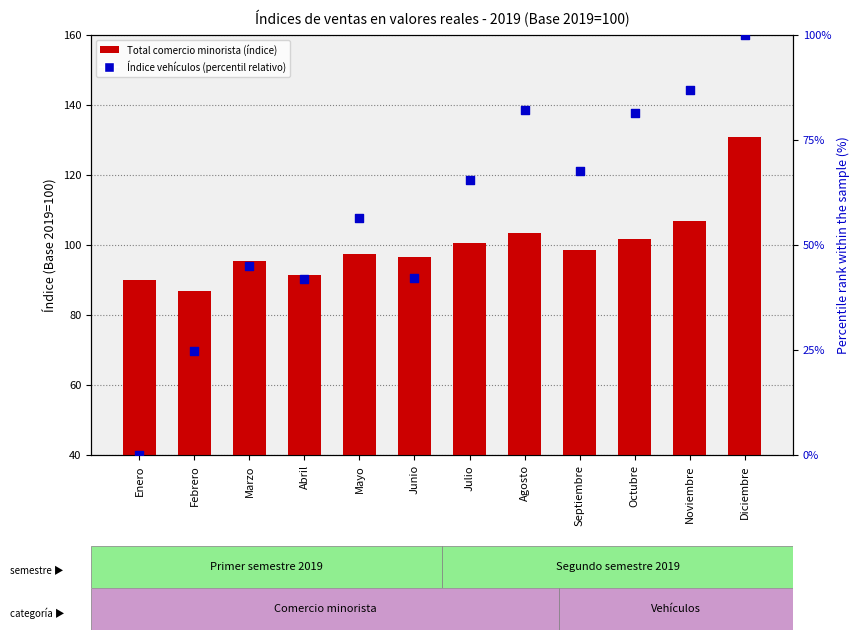

At which category is the sum across all series the highest?

Diciembre